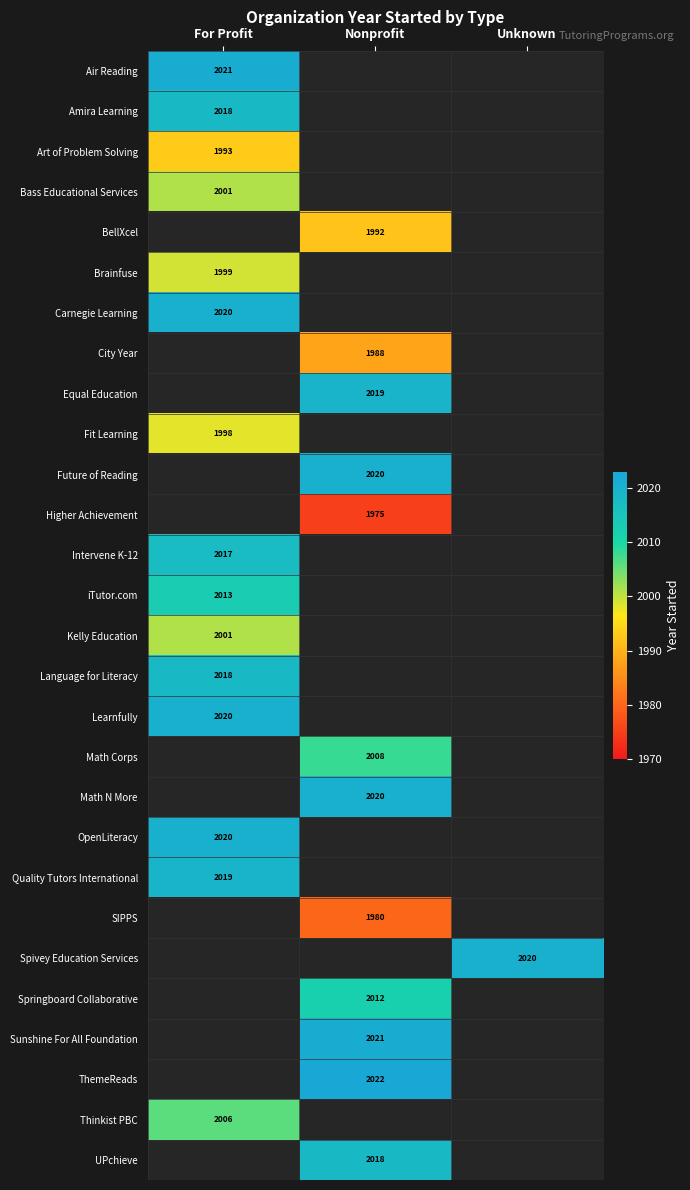

What is the minimum value shown in the chart?

1975.0